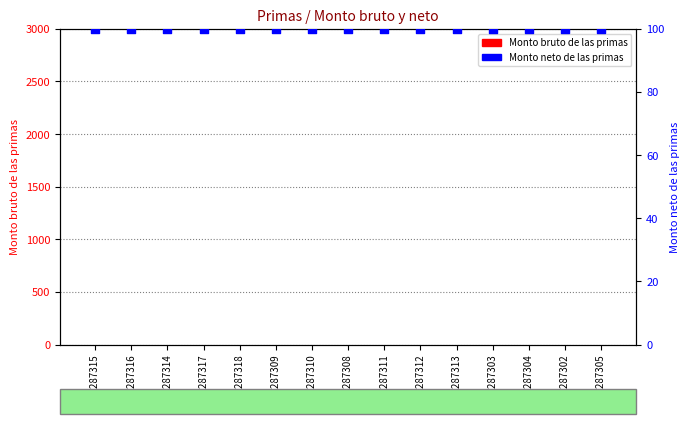

Which series reaches the minimum Y coordinate?

Monto bruto de las primas